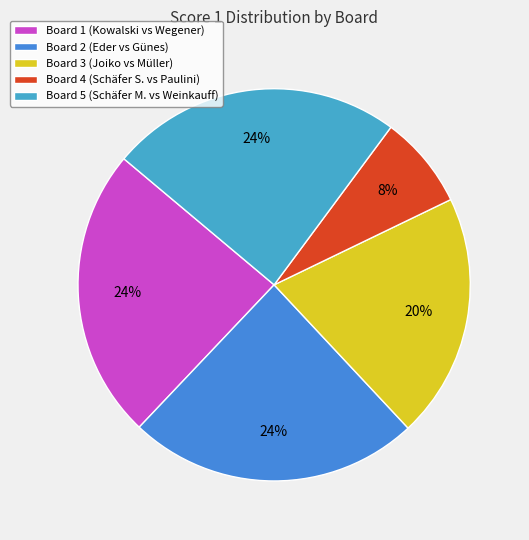

Count the number of slices in the pie.

5